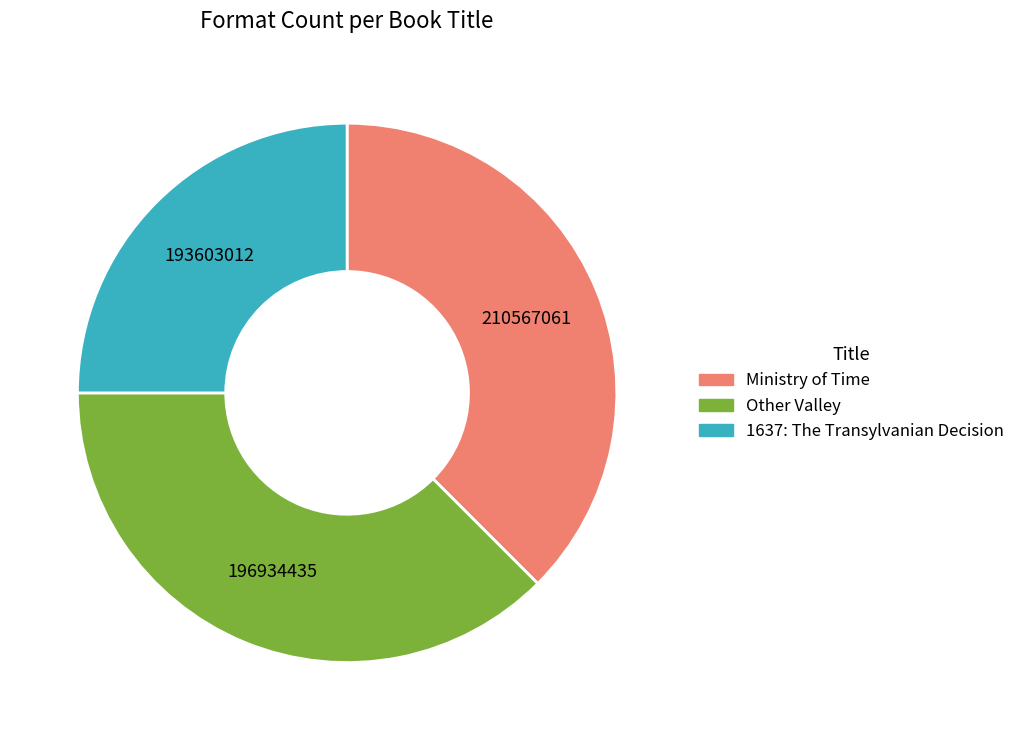

Is it true that 1637: The Transylvanian Decision is 12% of the pie?

False